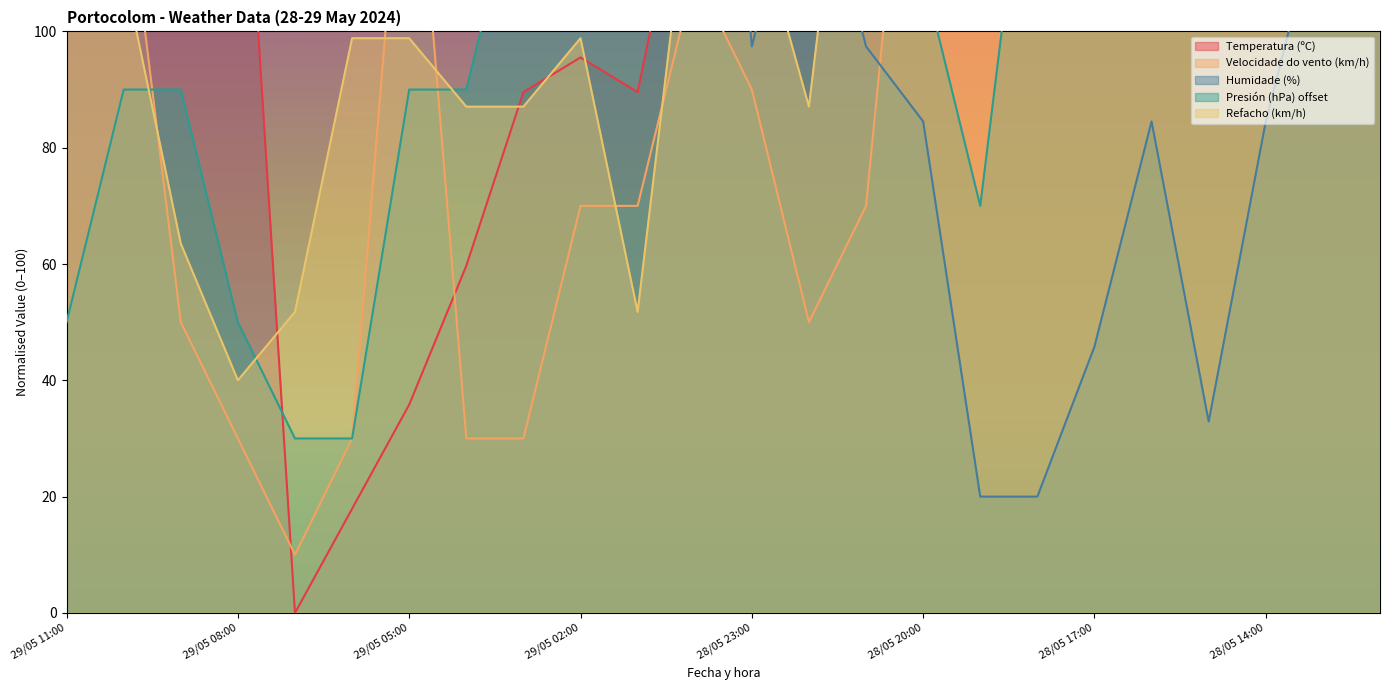

Rank the series by their average value, from lowest to highest.

Velocidade do vento (km/h), Presión (hPa) offset, Refacho (km/h), Humidade (%), Temperatura (ºC)